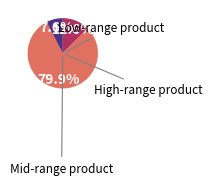

Is there a majority slice in this chart?

Yes